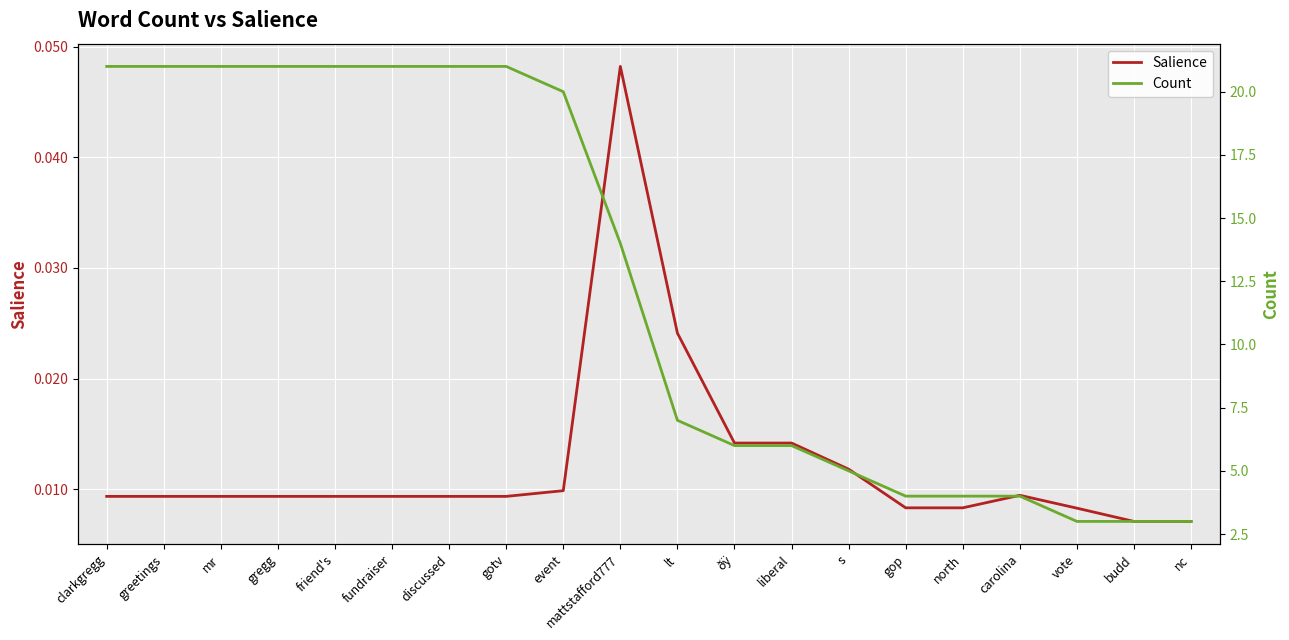

Which series has the largest range (max minus min)?

Count